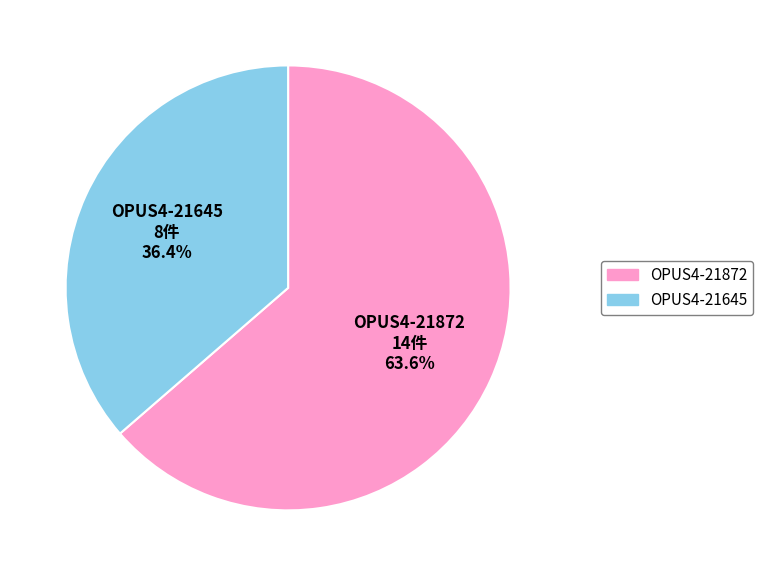

Which category has the smallest portion of the pie?

OPUS4-21645